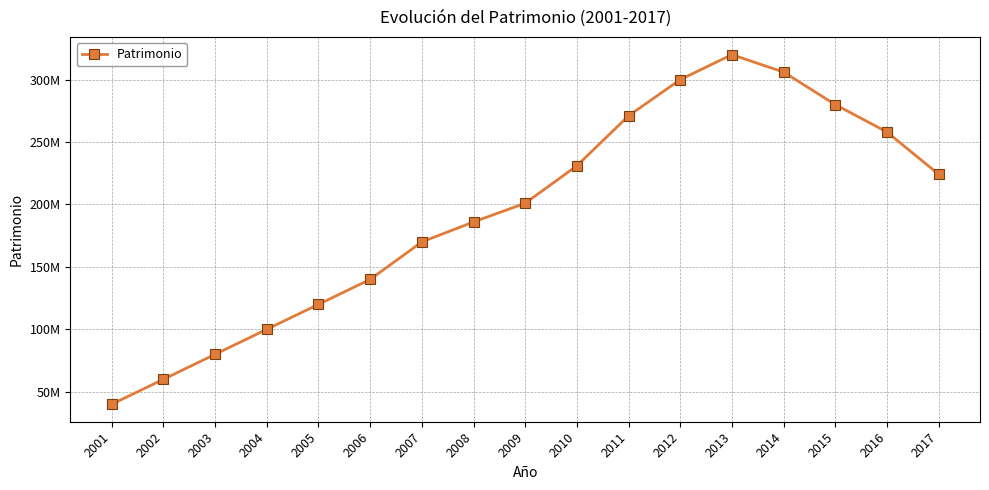

Which category has the highest value across all series?

2013